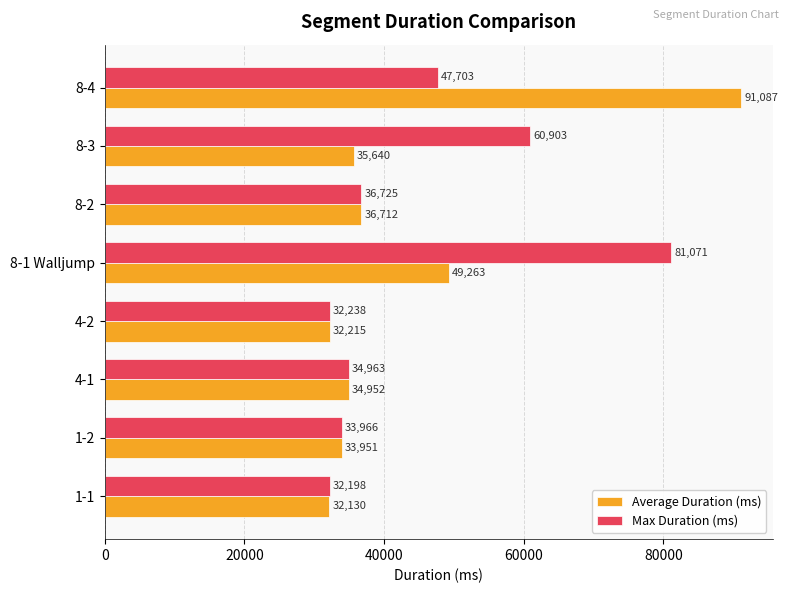

At which category is the sum across all series the highest?

8-4